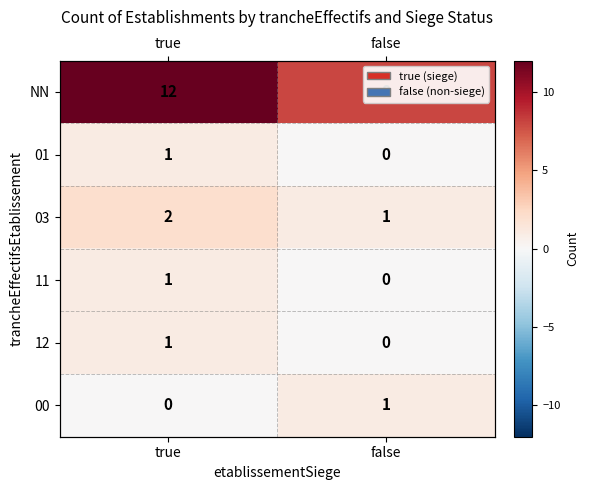

List the series in order of their peak value, lowest first.

01, 11, 12, 00, 03, NN